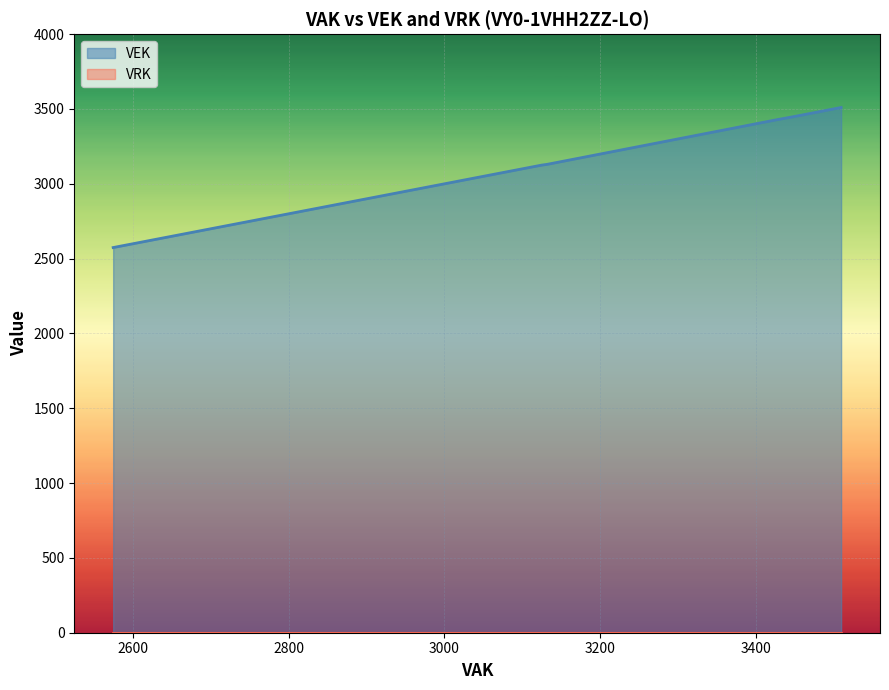

At how many categories does at least one series exceed 3121?

12